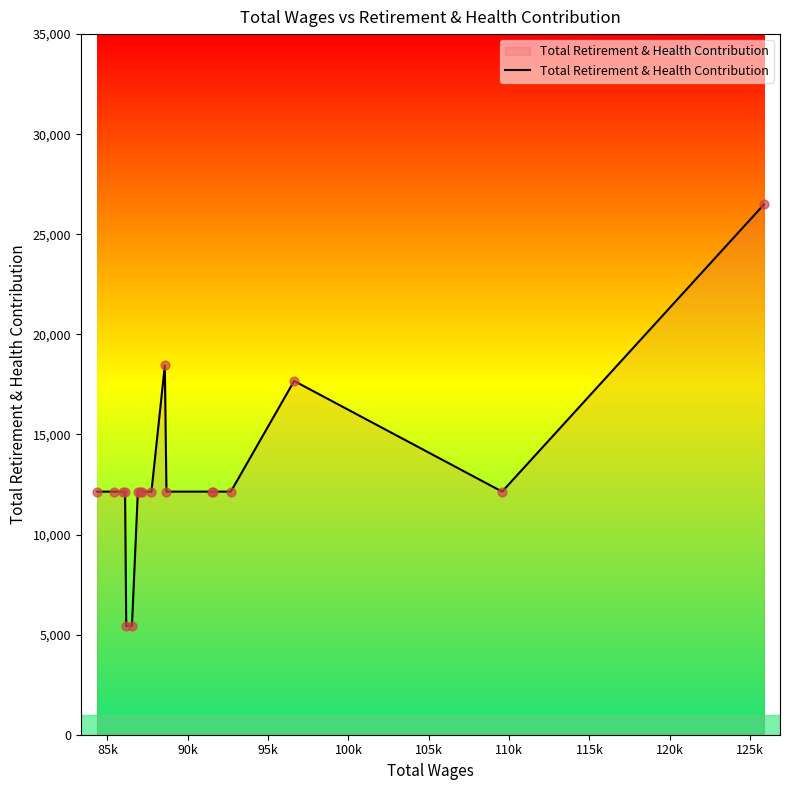

What is the minimum value shown in the chart?

5431